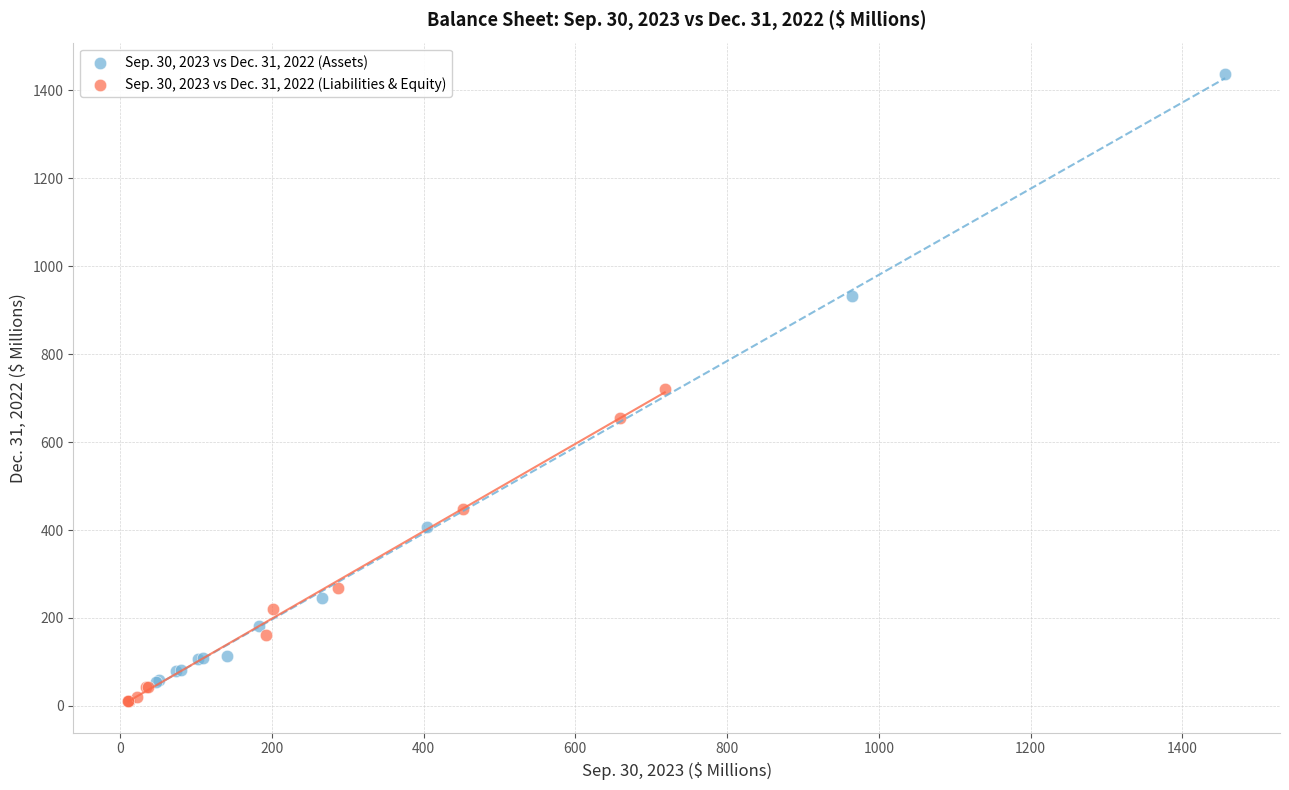

Which series has the widest spread of Y values?

Sep. 30, 2023 vs Dec. 31, 2022 (Assets)